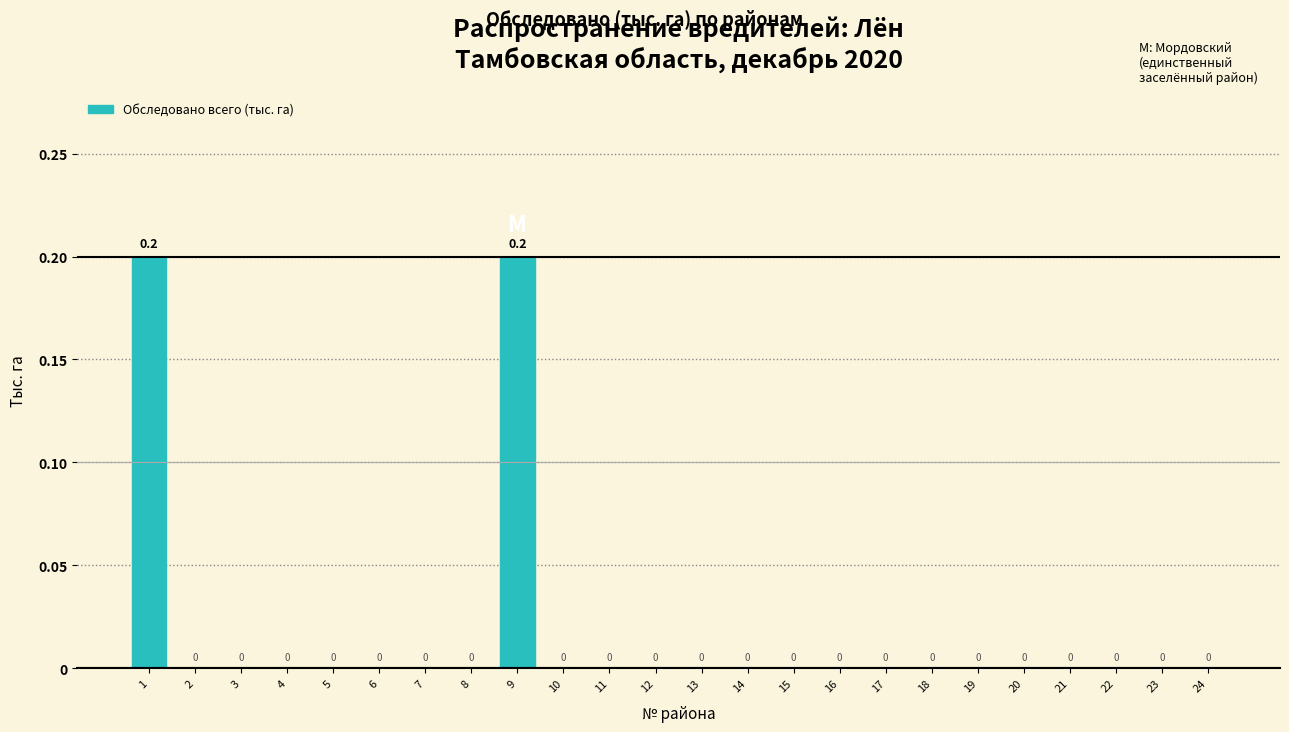

Reading left to right, extract all data points from this chart.

1=0.2	2=0.0	3=0.0	4=0.0	5=0.0	6=0.0	7=0.0	8=0.0	9=0.2	10=0.0	11=0.0	12=0.0	13=0.0	14=0.0	15=0.0	16=0.0	17=0.0	18=0.0	19=0.0	20=0.0	21=0.0	22=0.0	23=0.0	24=0.0